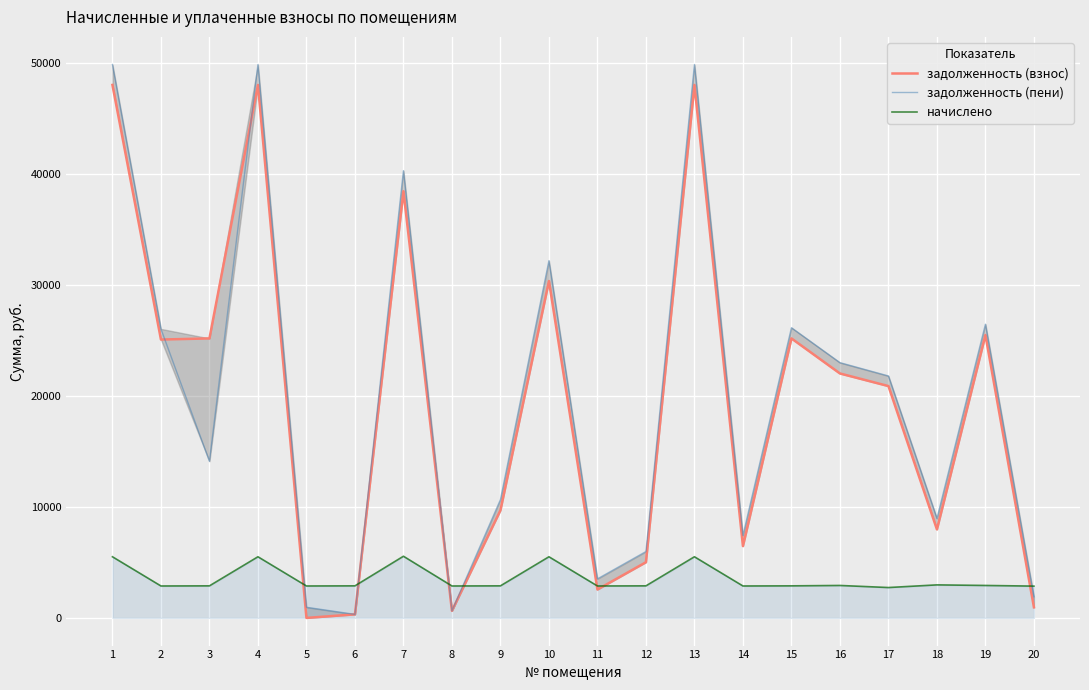

True or false: задолженность (взнос) has more than 0 interior local peaks.

True